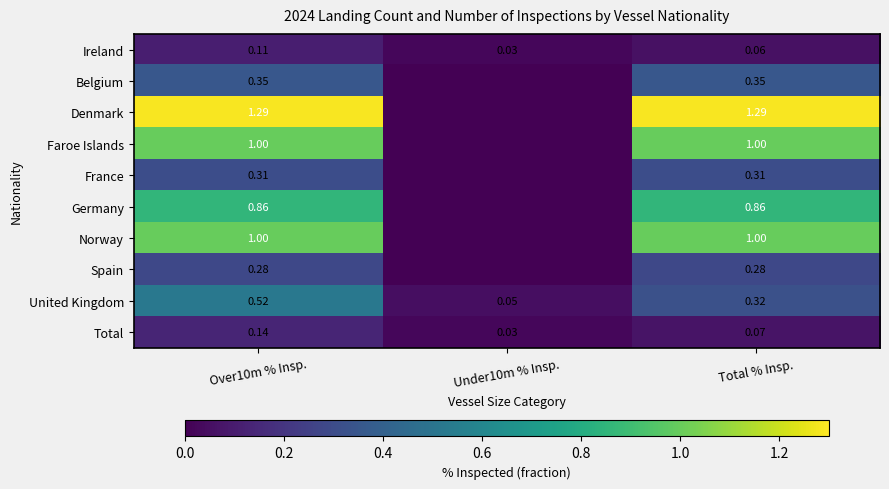

Is the value of Total at Over10m % Insp. greater than the value of Belgium at Total % Insp.?

No